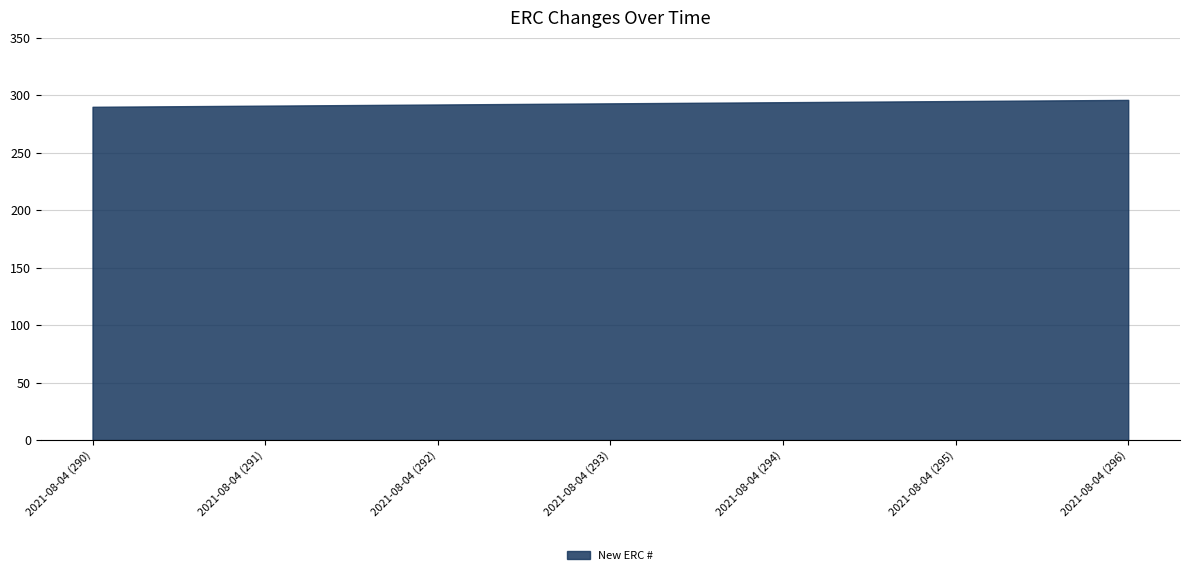

What is the maximum value shown in the chart?

296